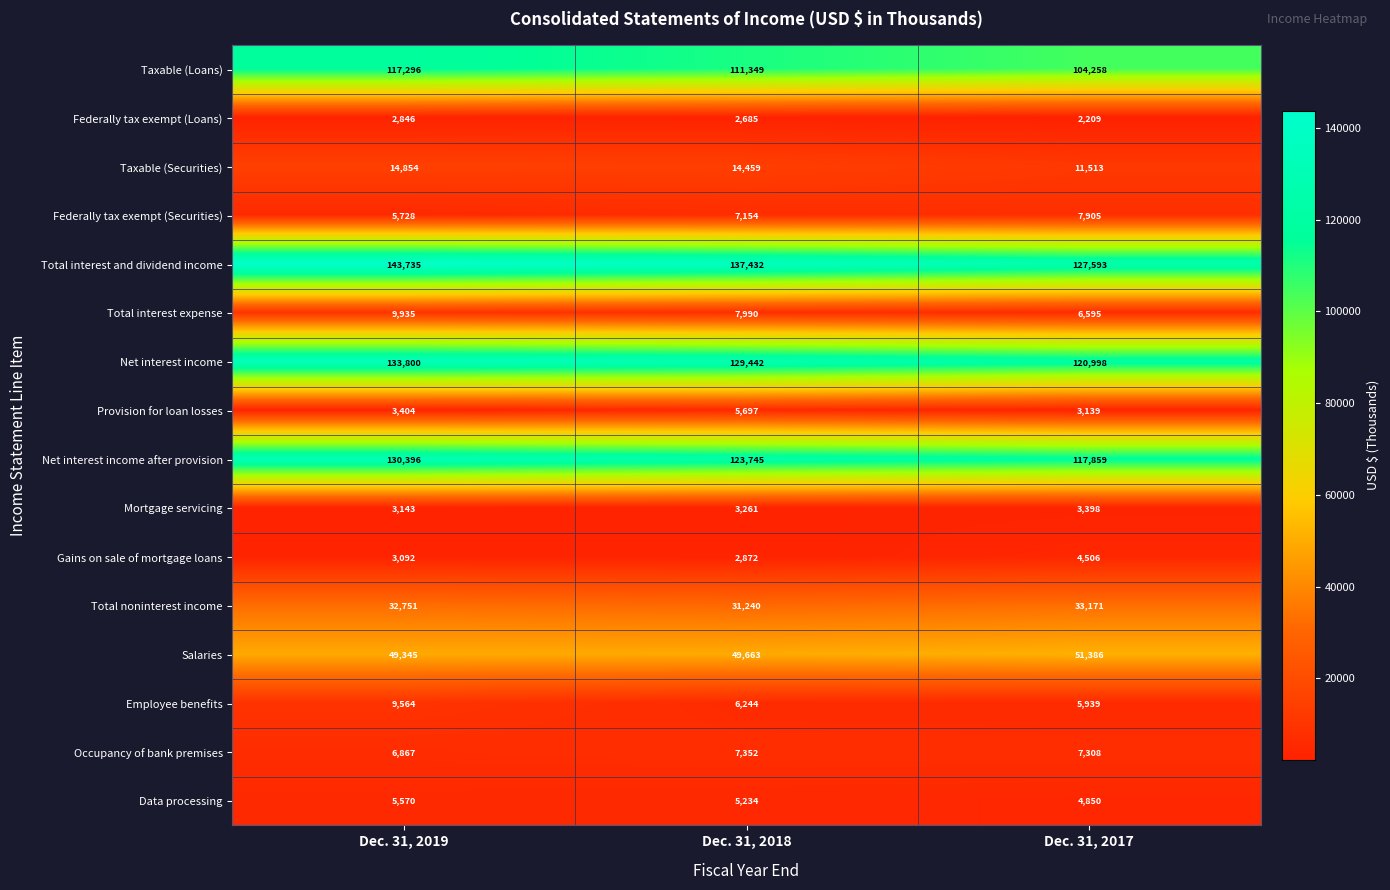

What is the difference between the maximum and minimum values in the Mortgage servicing series?

255